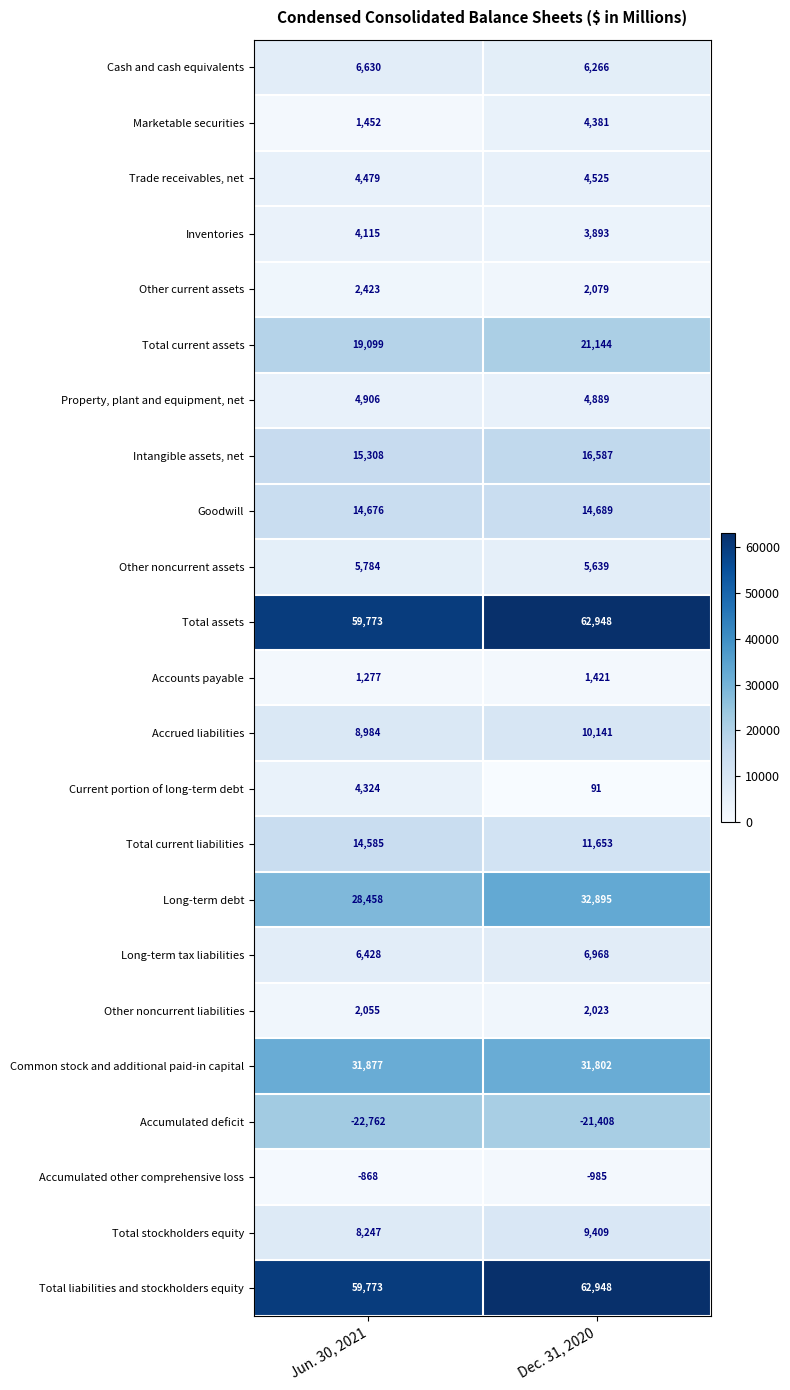

What value does the Other current assets series have at Dec. 31, 2020, to the nearest 5?

2080